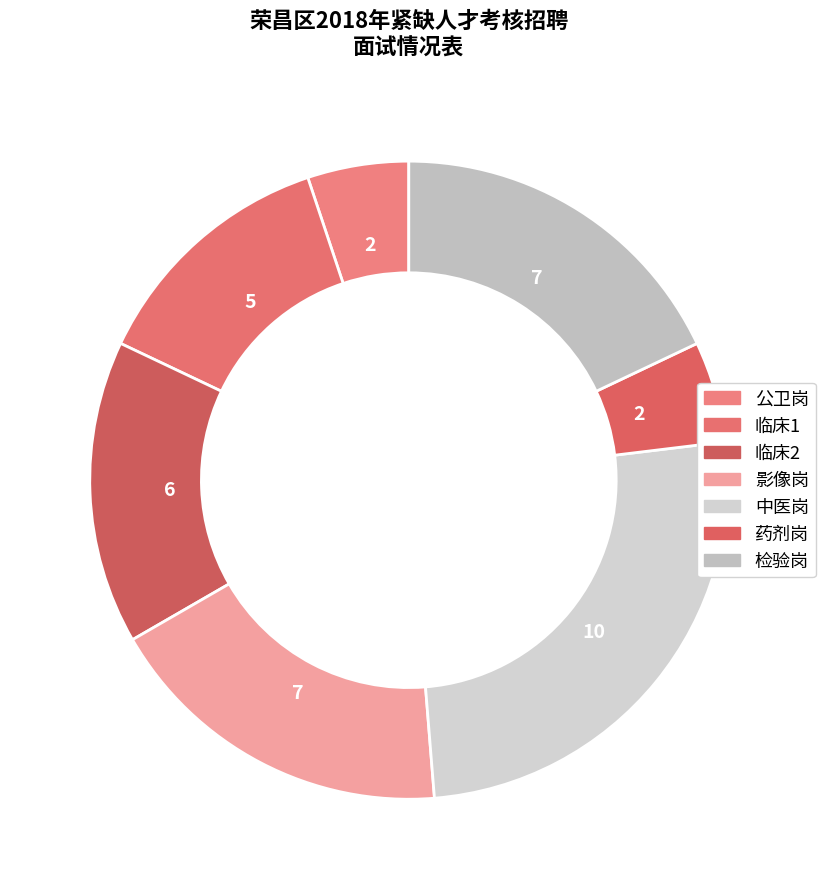

What is the total percentage of 药剂岗 and 中医岗?

30.8%